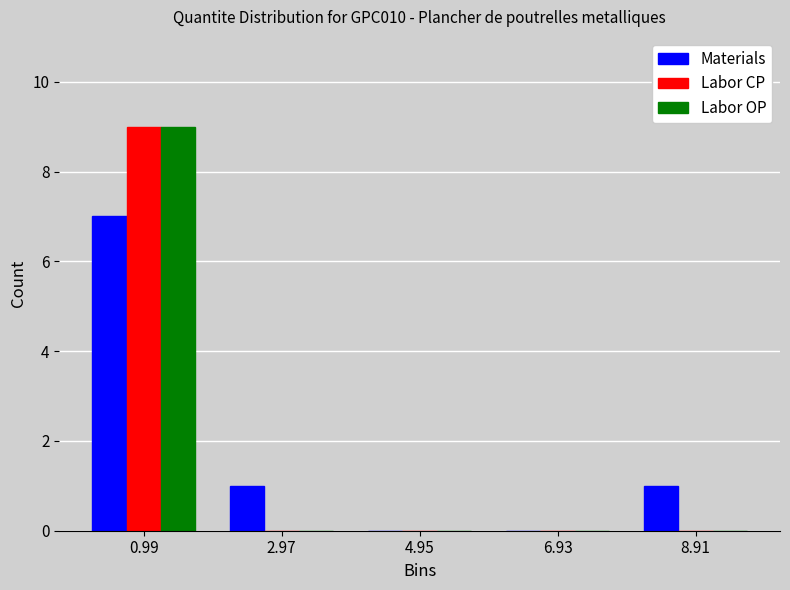

What is the height of the Labor CP bar covering 0.00 to 1.98 on the x-axis? Neither the bar edges nor the heights are printed on the chart, so give them approximately, as read against the axes.

9